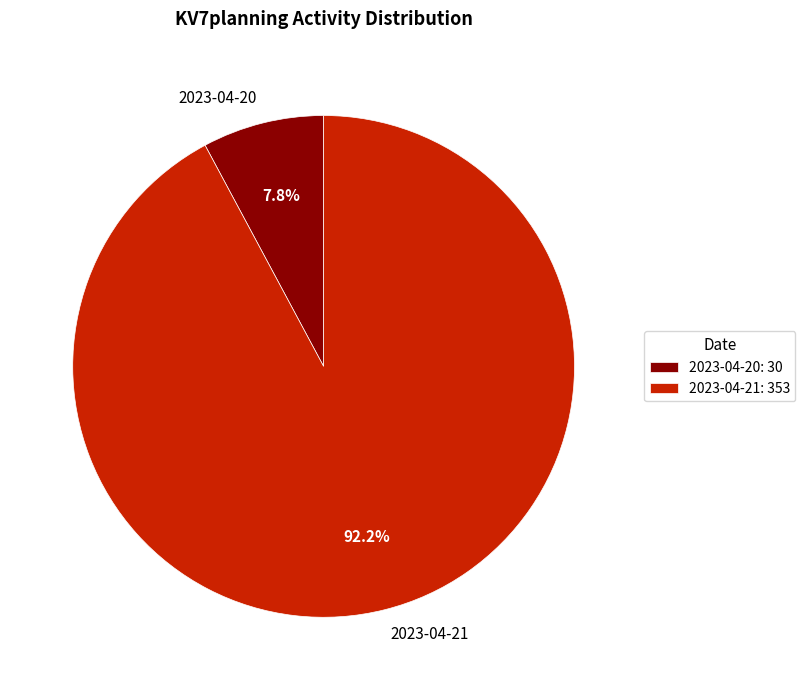

To the nearest percent, what is the difference between the largest and smallest slice percentages?

84%